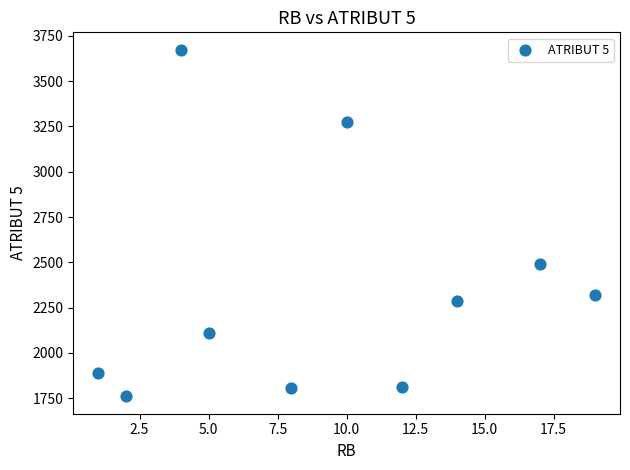

What is the average Y value?

2342